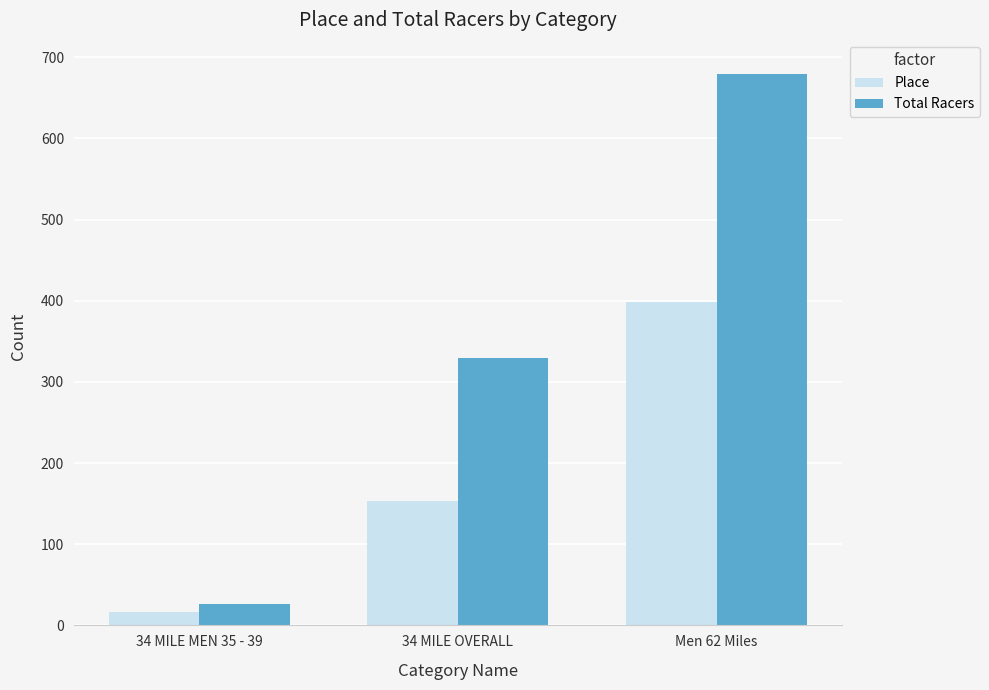

How many distinct data groups are displayed?

2